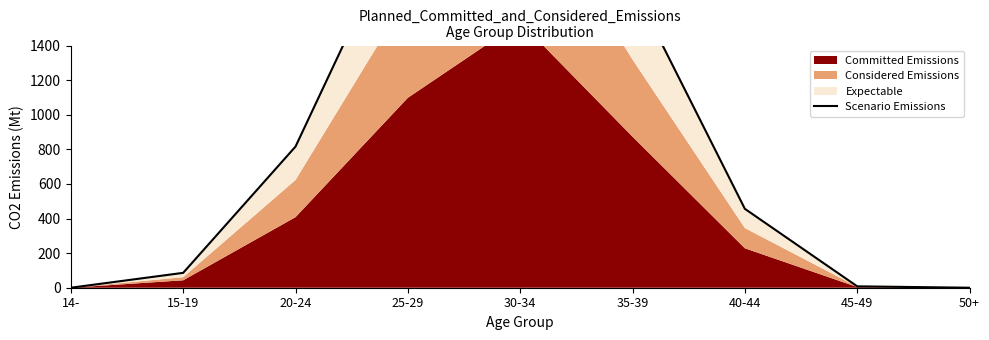

Reading left to right, extract all data points from this chart.

0	86	816	2196	3072	1746	456	8	0